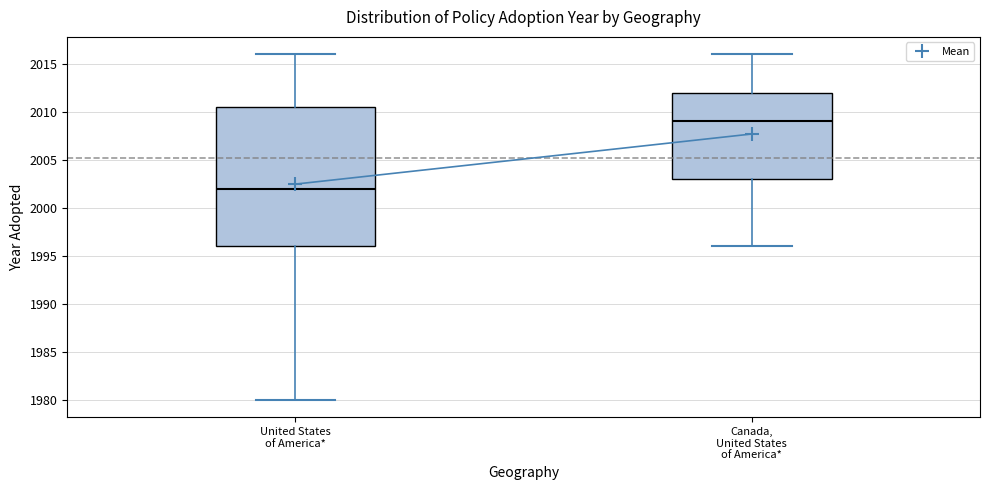

Which box's median line is the highest?

Canada, United States of America*